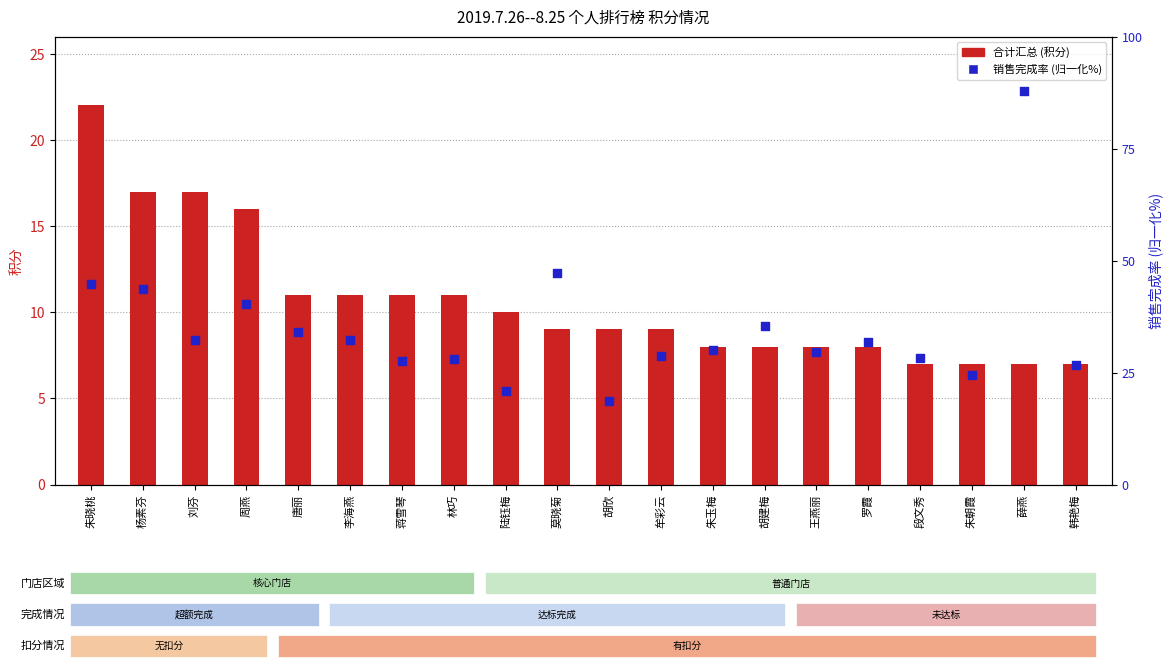

What are all the series names shown in the legend?

合计汇总 (积分), 销售完成率 (归一化%)